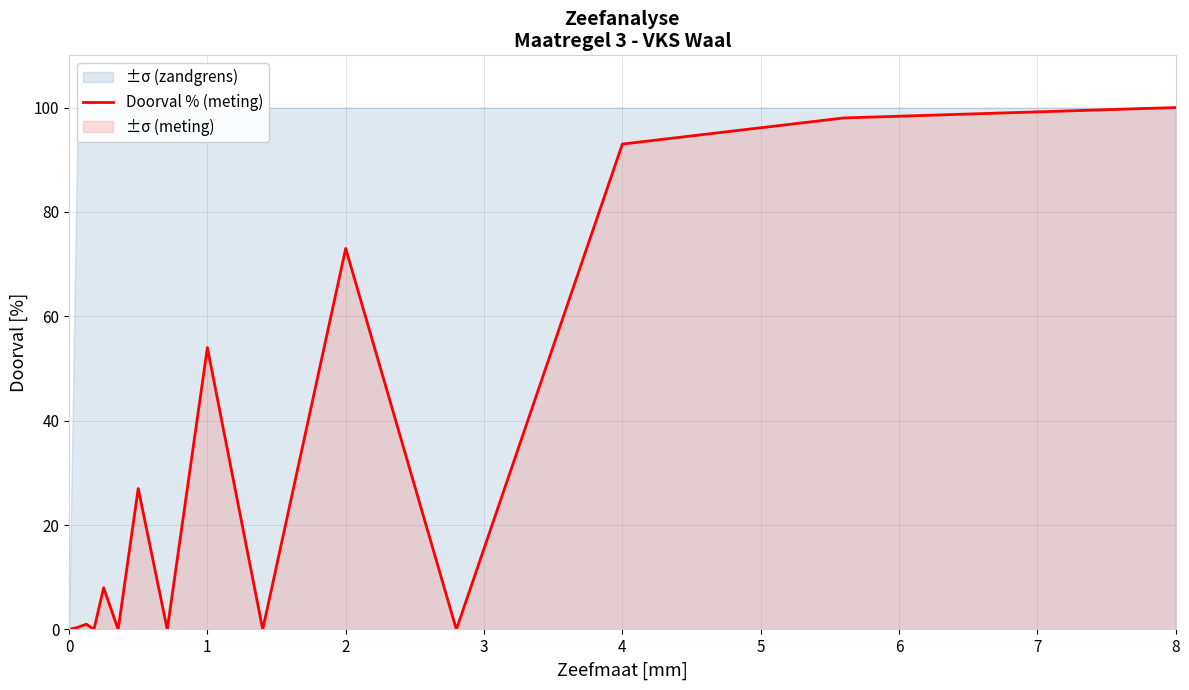

The value of Doorval % (meting) at 8 is 21.5. True or false?

False